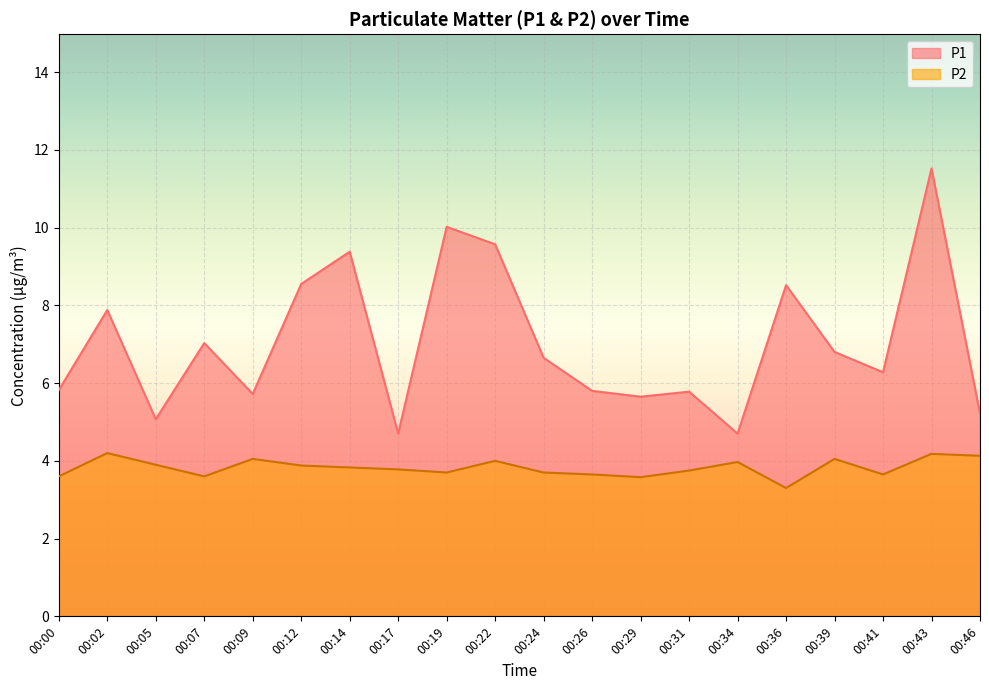

At which label does P2 reach its peak?

00:02